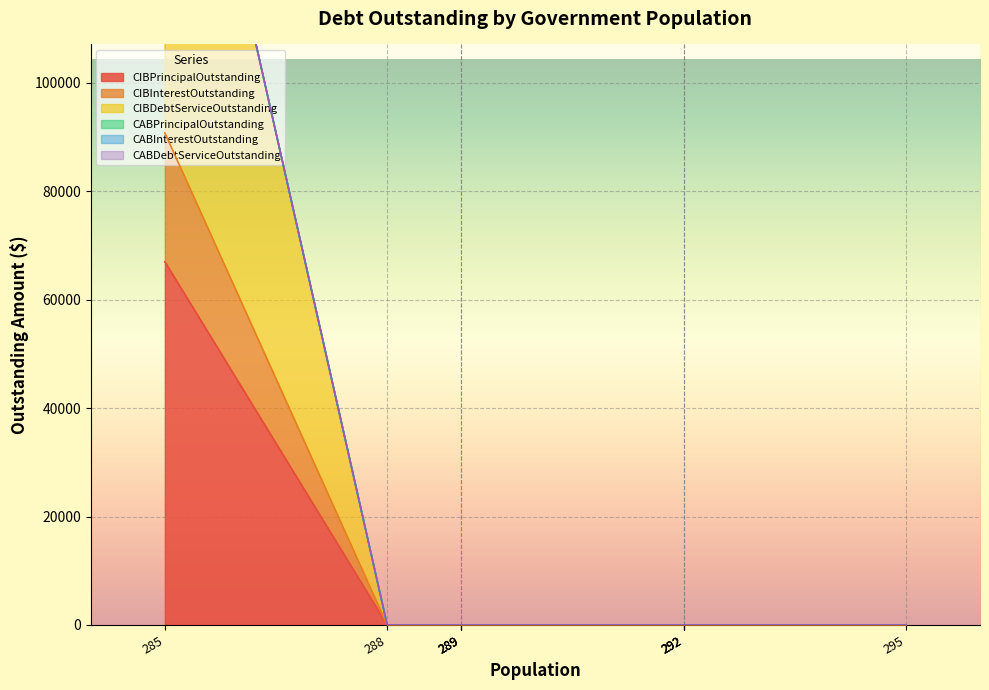

Is it true that CABDebtServiceOutstanding equals 0.0 at 292?

True